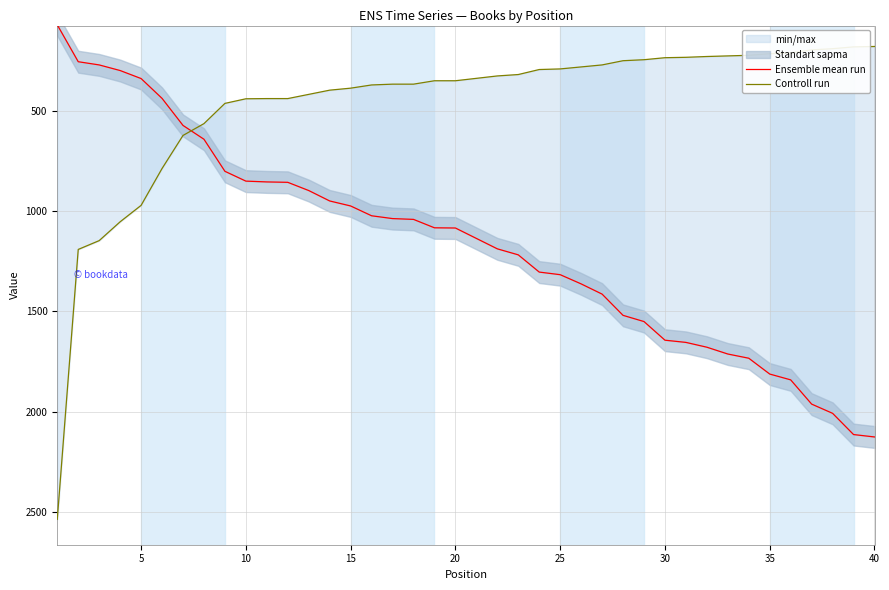

True or false: Ensemble mean run and Controll run intersect in this chart.

True